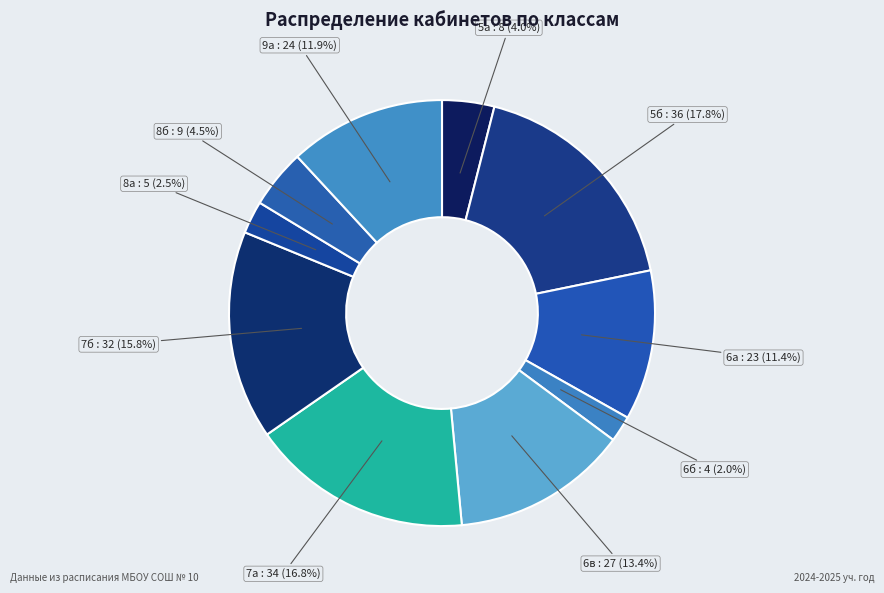

Which category has the biggest portion of the pie?

5б